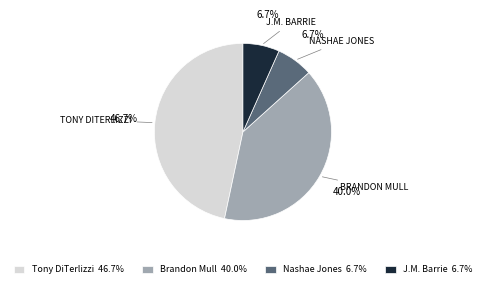

The Tony DiTerlizzi slice represents 47% of the pie. True or false?

True